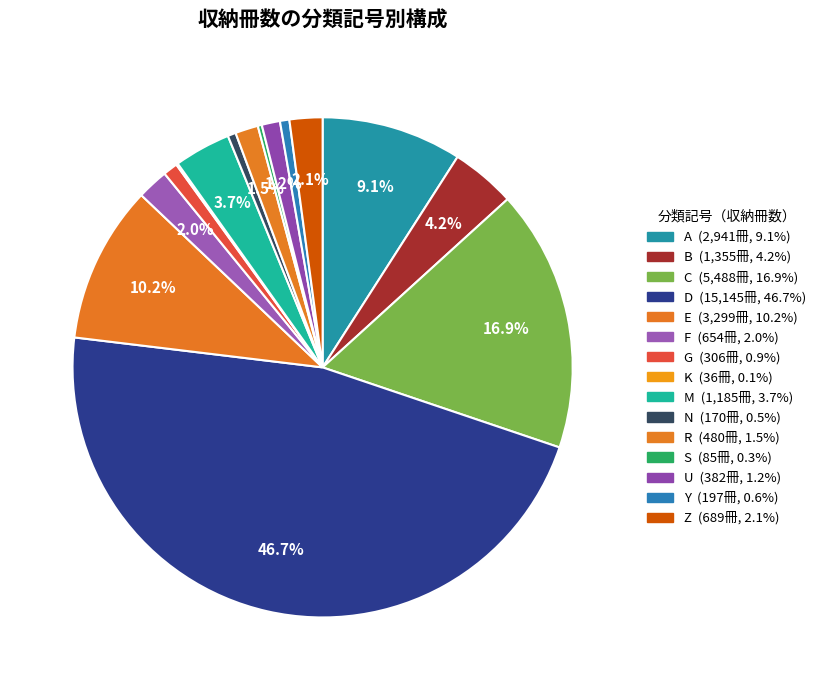

Rank the categories by value from highest to lowest.

D, C, E, A, B, M, Z, F, R, U, G, Y, N, S, K